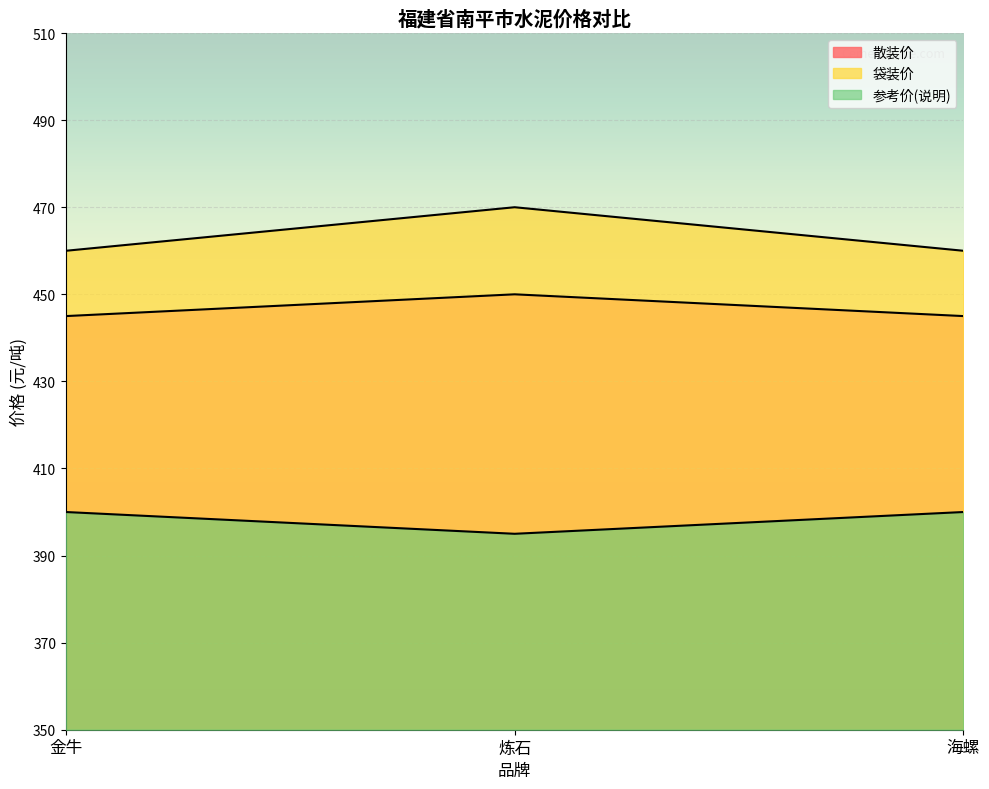

At 炼石, list the series in order from smallest to largest.

参考价(说明), 散装价, 袋装价